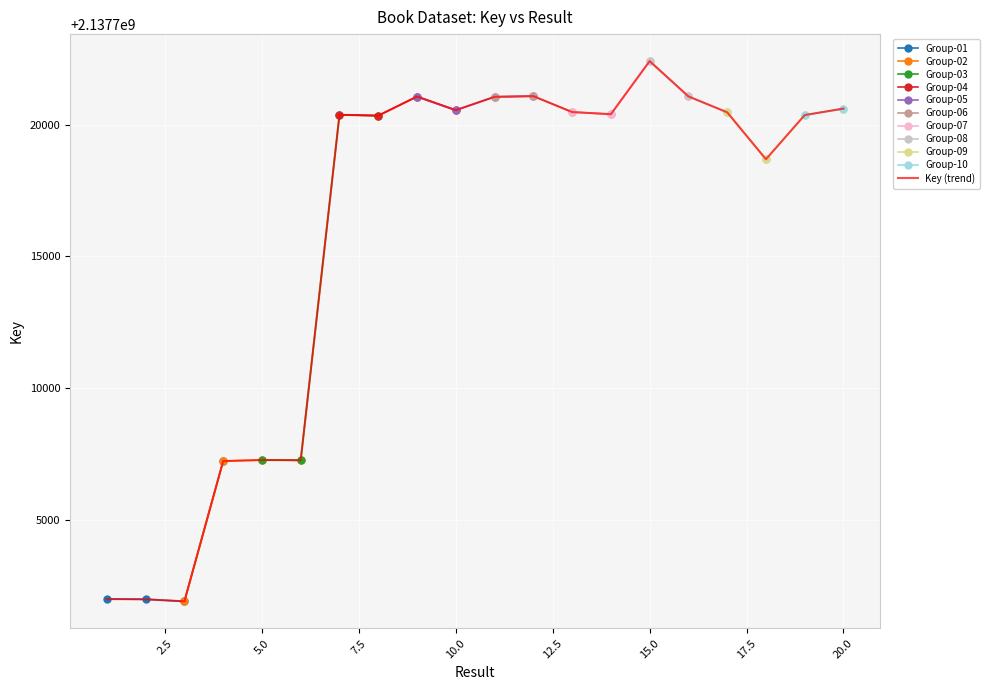

Where is the first local minimum?

3